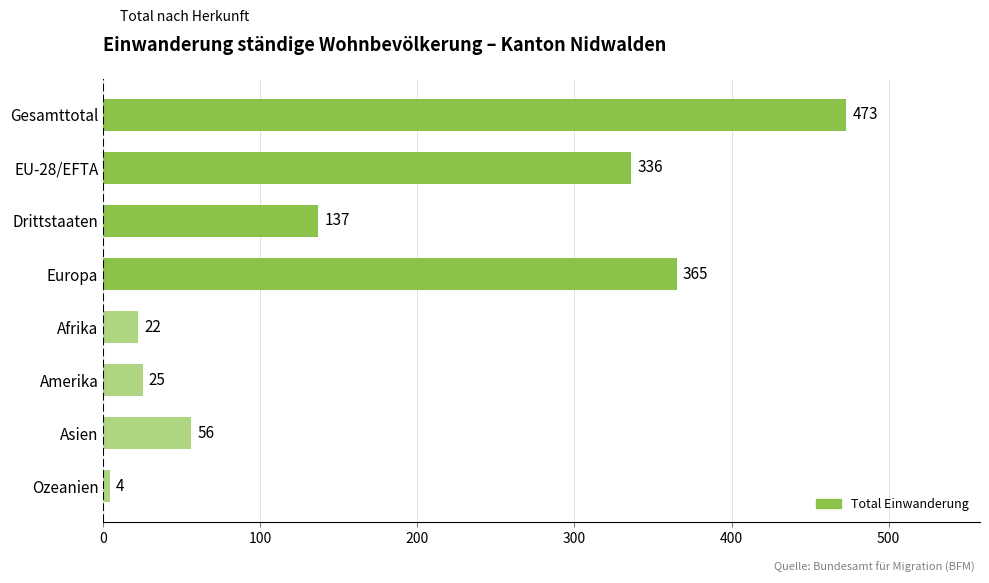

At which label is the value closest to 238?

EU-28/EFTA